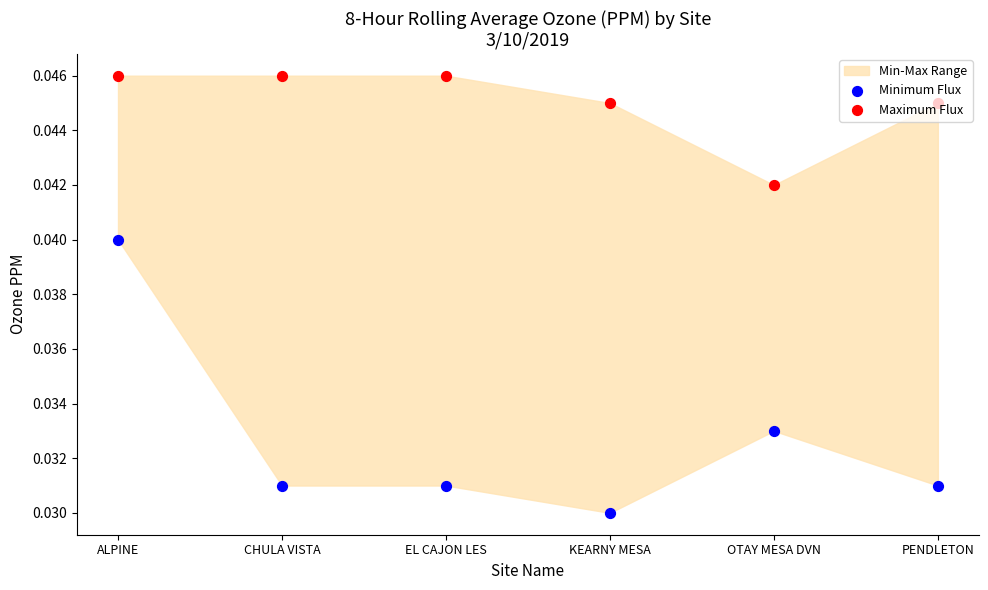

Which series reaches the maximum Y coordinate?

Maximum Flux